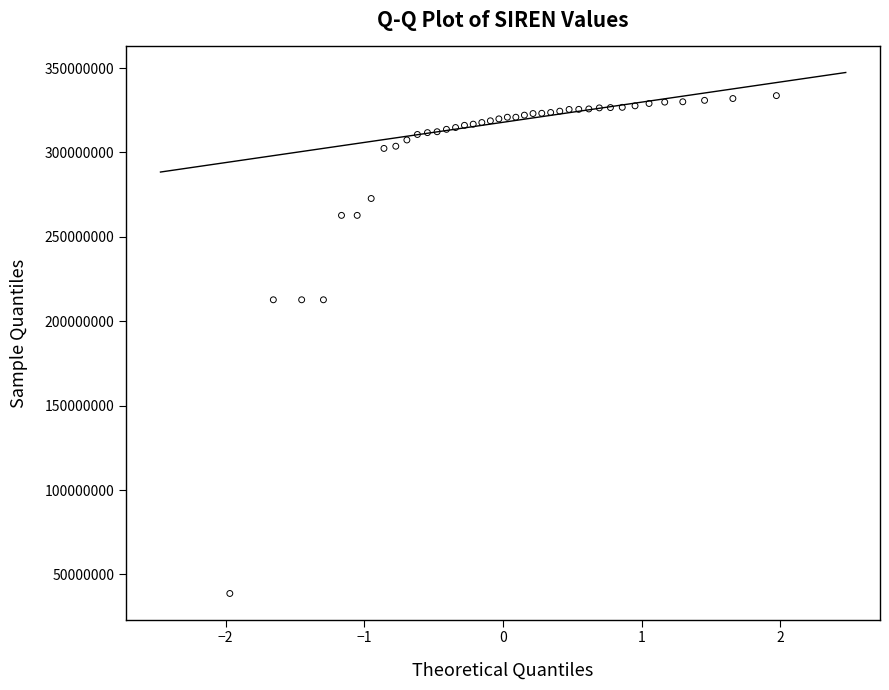

Count the number of points in this scatter plot.

40